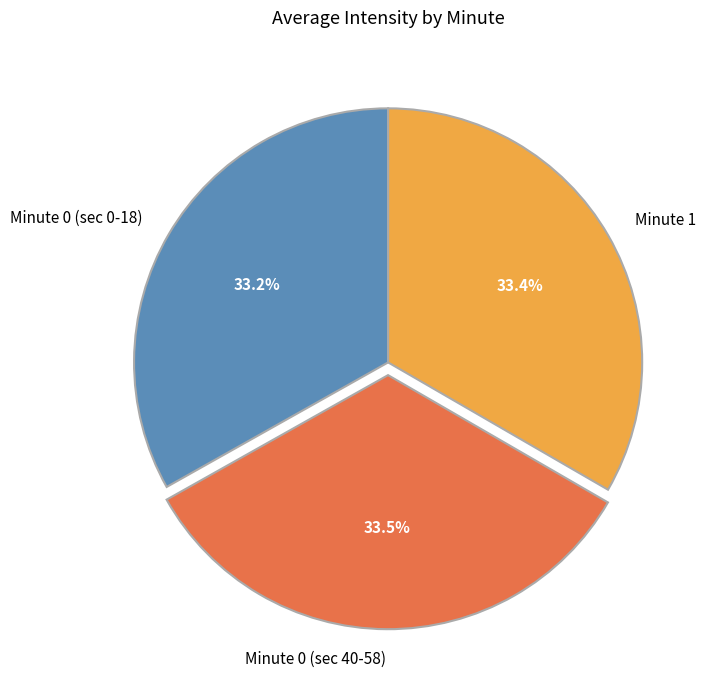

Approximately how many times larger is the value at Minute 0 (sec 40-58) compared to Minute 1?

1.0